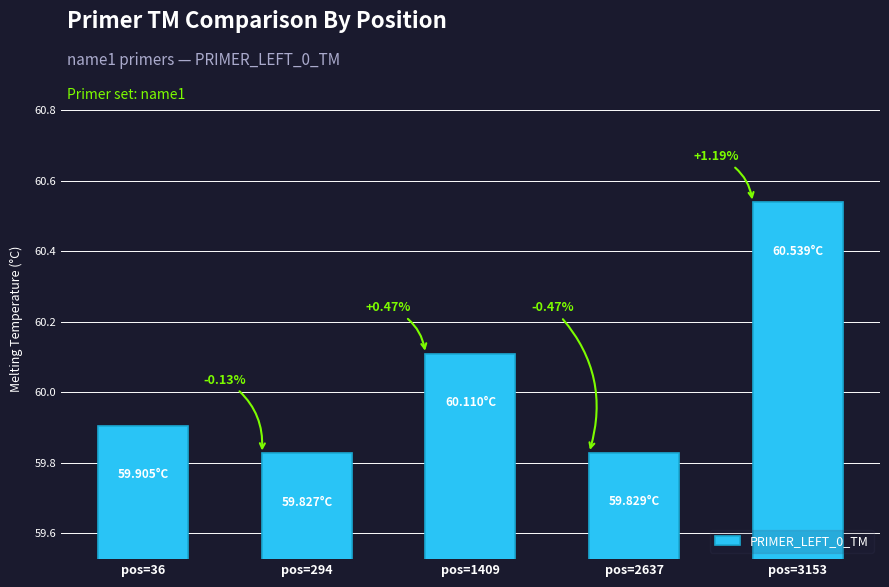

How many bars are there in total?

5